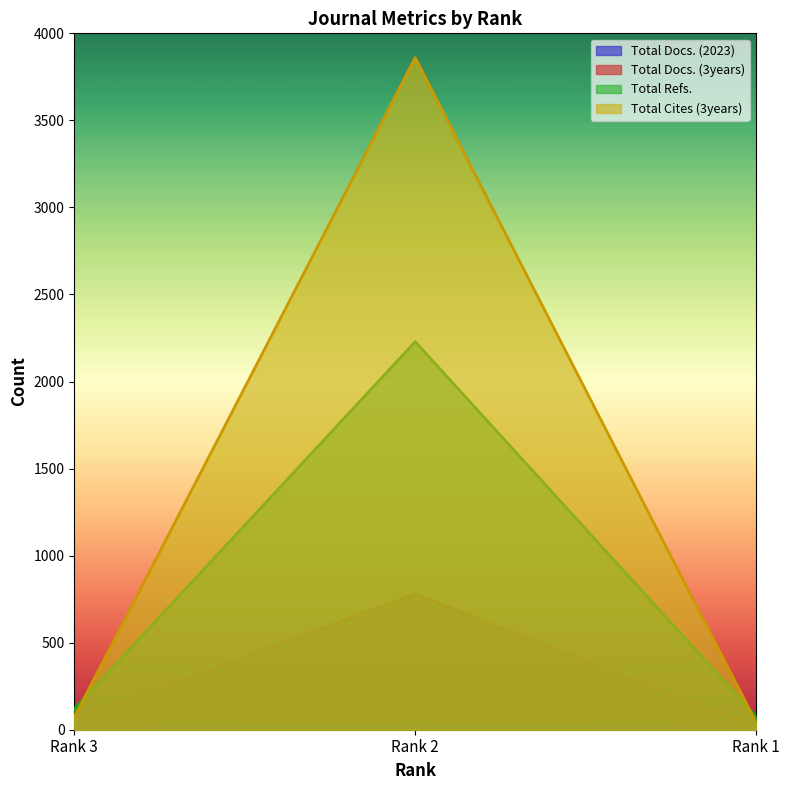

What is the value of the Total Cites (3years) point at the 1st from the left?

72